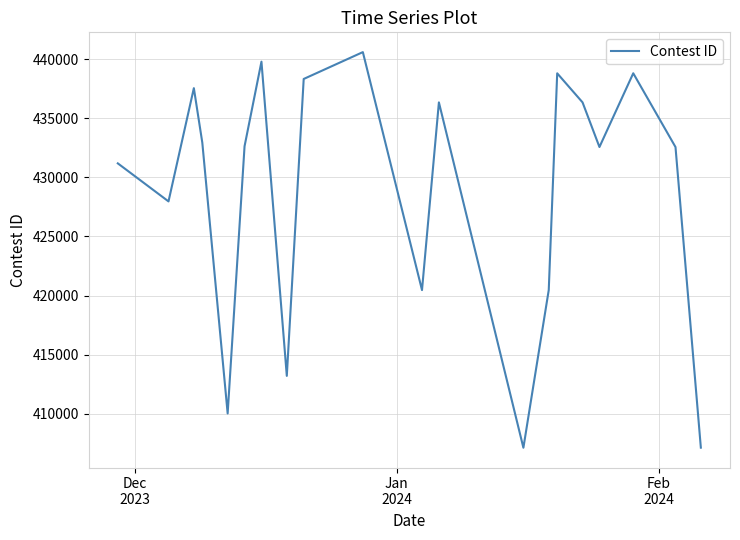

What is the greatest value displayed?

440602